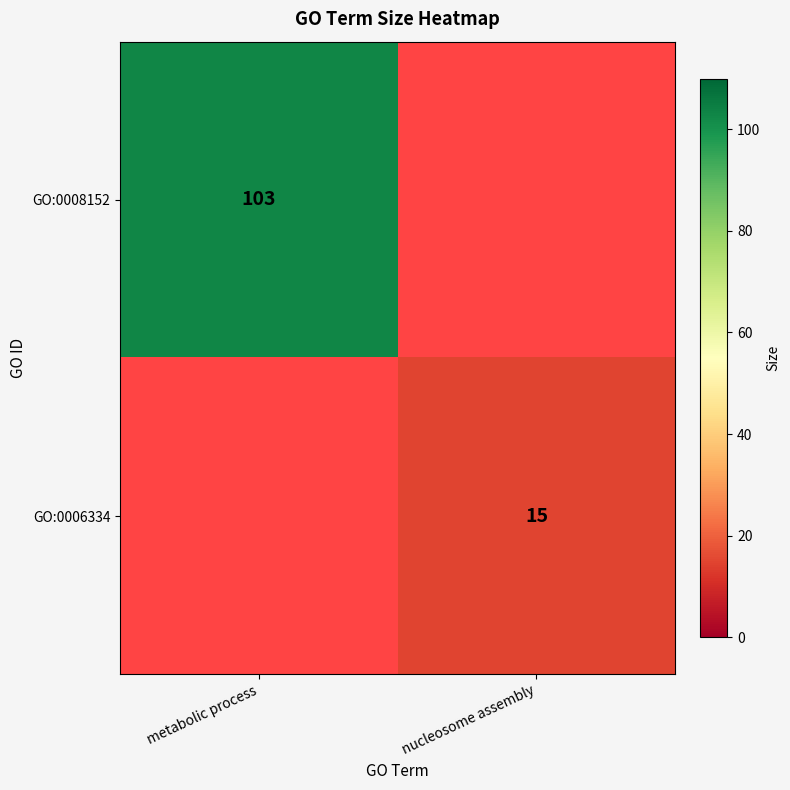

How many series are shown in this chart?

2